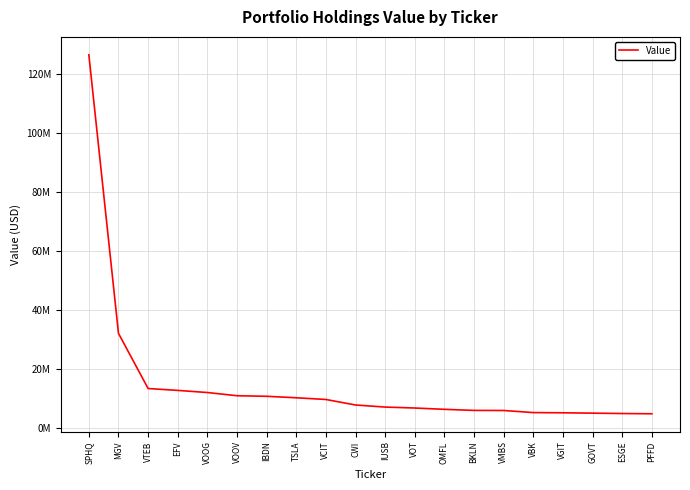

Does the chart display data point markers on the line(s)?

No